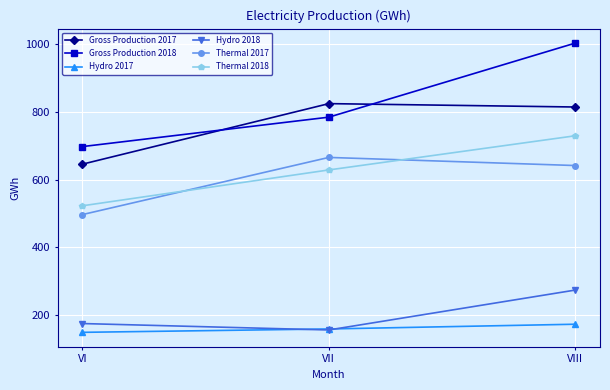

Which series has the largest range (max minus min)?

Gross Production 2018